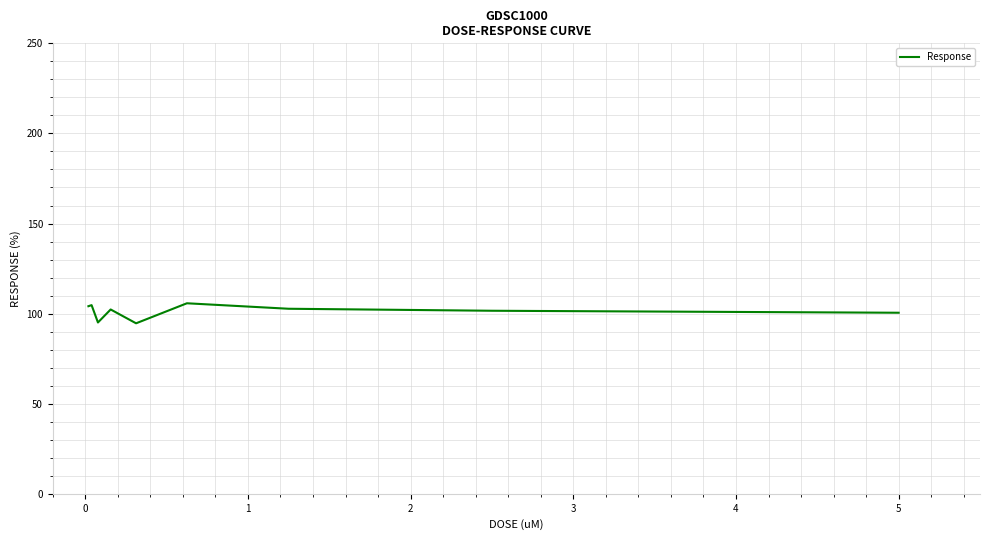

How many series are shown in this chart?

1